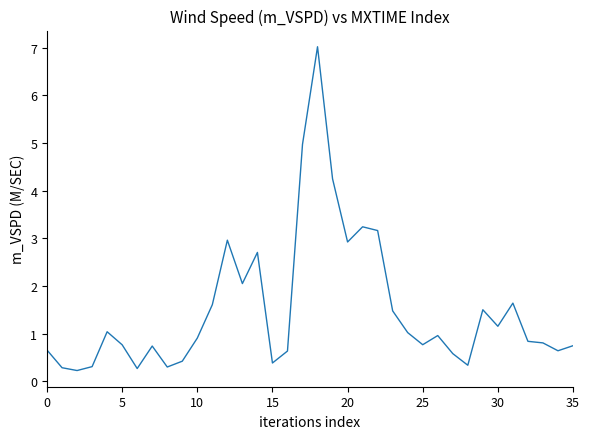

What is the difference between the maximum and minimum values?

6.8